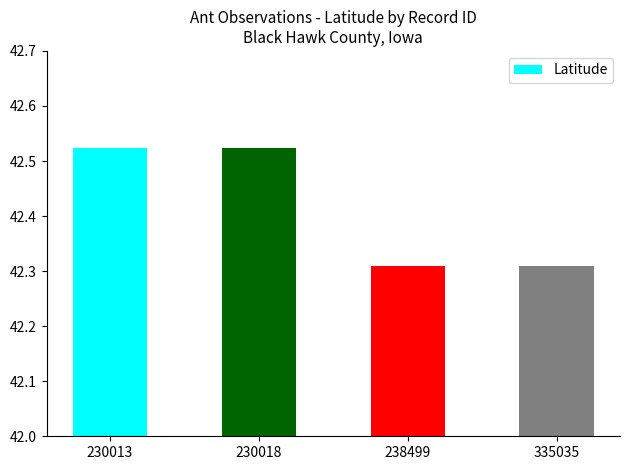

The value at 335035 is 27.9. True or false?

False